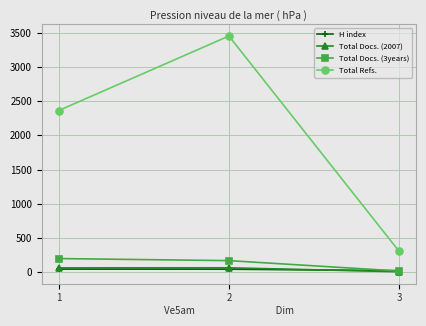

Which category has the lowest value in the Total Docs. (2007) series?

3